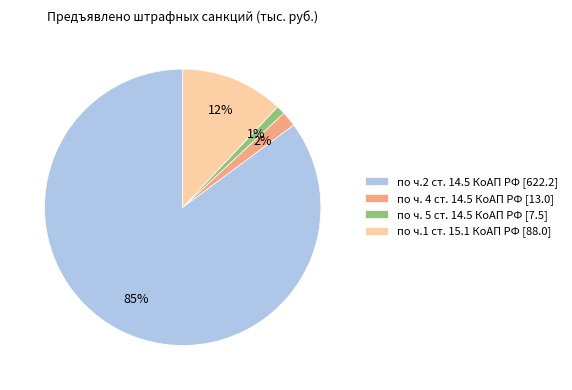

To the nearest percent, what portion does по ч.1 ст. 15.1 КоАП РФ [88.0] represent?

12%